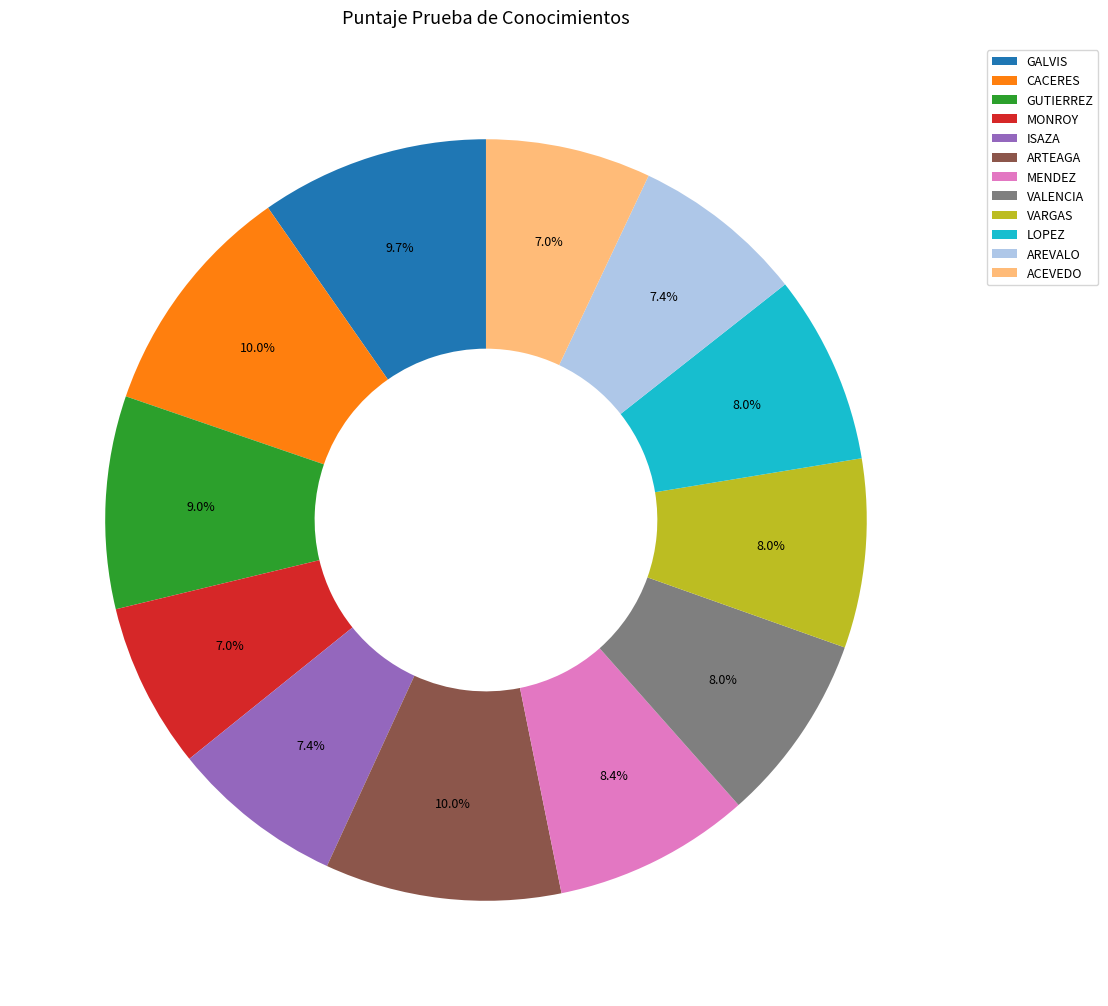

How much of the chart is everything except ARTEAGA?

90.0%